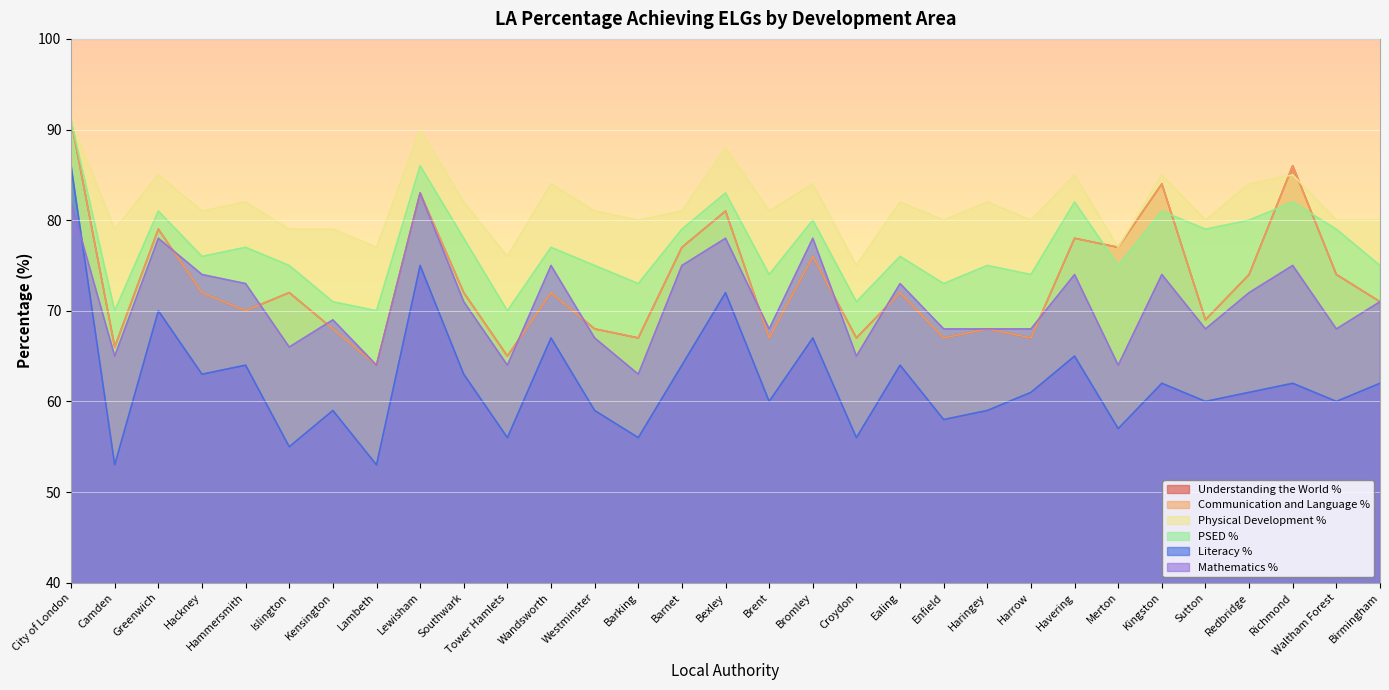

Reading left to right, extract all data points from this chart.

Understanding the World %: City of London=91	Camden=66	Greenwich=79	Hackney=72	Hammersmith=70	Islington=72	Kensington=68	Lambeth=64	Lewisham=83	Southwark=72	Tower Hamlets=65	Wandsworth=72	Westminster=68	Barking=67	Barnet=77	Bexley=81	Brent=67	Bromley=76	Croydon=67	Ealing=72	Enfield=67	Haringey=68	Harrow=67	Havering=78	Merton=77	Kingston=84	Sutton=69	Redbridge=74	Richmond=86	Waltham Forest=74	Birmingham=71
Communication and Language %: City of London=91	Camden=66	Greenwich=79	Hackney=72	Hammersmith=70	Islington=72	Kensington=68	Lambeth=64	Lewisham=83	Southwark=72	Tower Hamlets=65	Wandsworth=72	Westminster=68	Barking=67	Barnet=77	Bexley=81	Brent=67	Bromley=76	Croydon=67	Ealing=72	Enfield=67	Haringey=68	Harrow=67	Havering=78	Merton=77	Kingston=84	Sutton=69	Redbridge=74	Richmond=86	Waltham Forest=74	Birmingham=71
Physical Development %: City of London=91	Camden=79	Greenwich=85	Hackney=81	Hammersmith=82	Islington=79	Kensington=79	Lambeth=77	Lewisham=90	Southwark=82	Tower Hamlets=76	Wandsworth=84	Westminster=81	Barking=80	Barnet=81	Bexley=88	Brent=81	Bromley=84	Croydon=75	Ealing=82	Enfield=80	Haringey=82	Harrow=80	Havering=85	Merton=77	Kingston=85	Sutton=80	Redbridge=84	Richmond=85	Waltham Forest=80	Birmingham=80
PSED %: City of London=91	Camden=70	Greenwich=81	Hackney=76	Hammersmith=77	Islington=75	Kensington=71	Lambeth=70	Lewisham=86	Southwark=78	Tower Hamlets=70	Wandsworth=77	Westminster=75	Barking=73	Barnet=79	Bexley=83	Brent=74	Bromley=80	Croydon=71	Ealing=76	Enfield=73	Haringey=75	Harrow=74	Havering=82	Merton=75	Kingston=81	Sutton=79	Redbridge=80	Richmond=82	Waltham Forest=79	Birmingham=75
Literacy %: City of London=86	Camden=53	Greenwich=70	Hackney=63	Hammersmith=64	Islington=55	Kensington=59	Lambeth=53	Lewisham=75	Southwark=63	Tower Hamlets=56	Wandsworth=67	Westminster=59	Barking=56	Barnet=64	Bexley=72	Brent=60	Bromley=67	Croydon=56	Ealing=64	Enfield=58	Haringey=59	Harrow=61	Havering=65	Merton=57	Kingston=62	Sutton=60	Redbridge=61	Richmond=62	Waltham Forest=60	Birmingham=62
Mathematics %: City of London=82	Camden=65	Greenwich=78	Hackney=74	Hammersmith=73	Islington=66	Kensington=69	Lambeth=64	Lewisham=83	Southwark=71	Tower Hamlets=64	Wandsworth=75	Westminster=67	Barking=63	Barnet=75	Bexley=78	Brent=68	Bromley=78	Croydon=65	Ealing=73	Enfield=68	Haringey=68	Harrow=68	Havering=74	Merton=64	Kingston=74	Sutton=68	Redbridge=72	Richmond=75	Waltham Forest=68	Birmingham=71